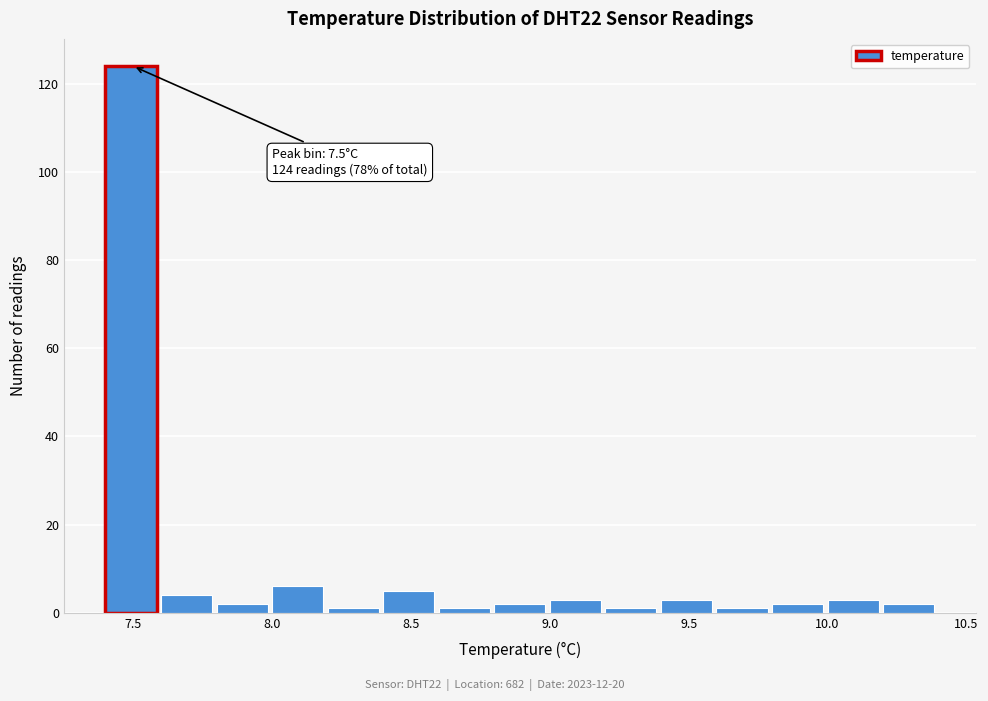

Which range on the x-axis has the tallest bar?

7.4 to 7.6